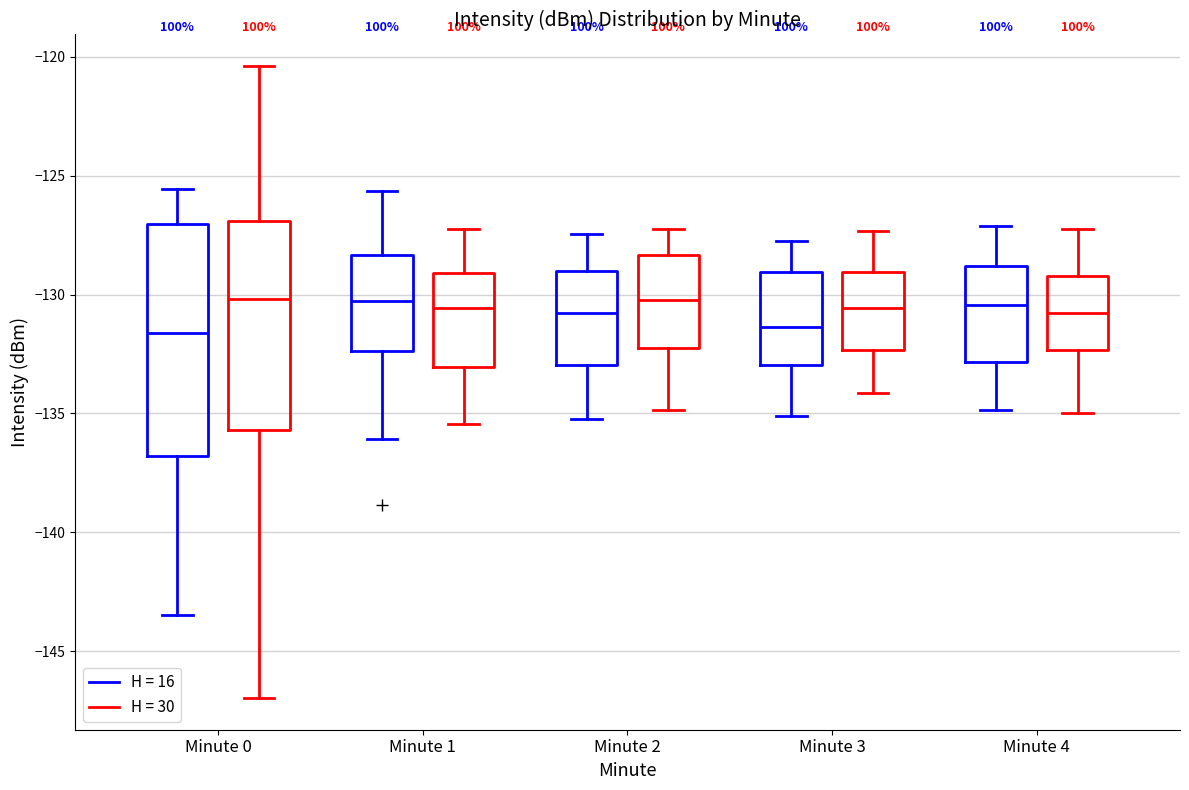

Where does the upper whisker of the box for Minute 4 (H = 16) end on the y-axis? The values are not printed on the chart, so give them approximately, as read against the axis.

-127.0